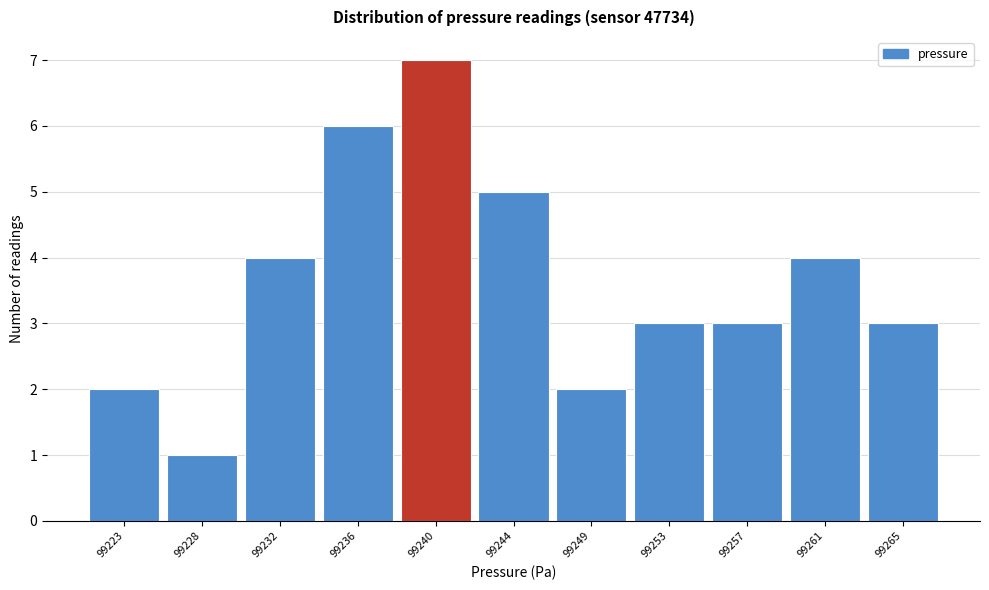

Reading left to right, list all the values displayed in this chart.

99223=2	99228=1	99232=4	99236=6	99240=7	99244=5	99249=2	99253=3	99257=3	99261=4	99265=3